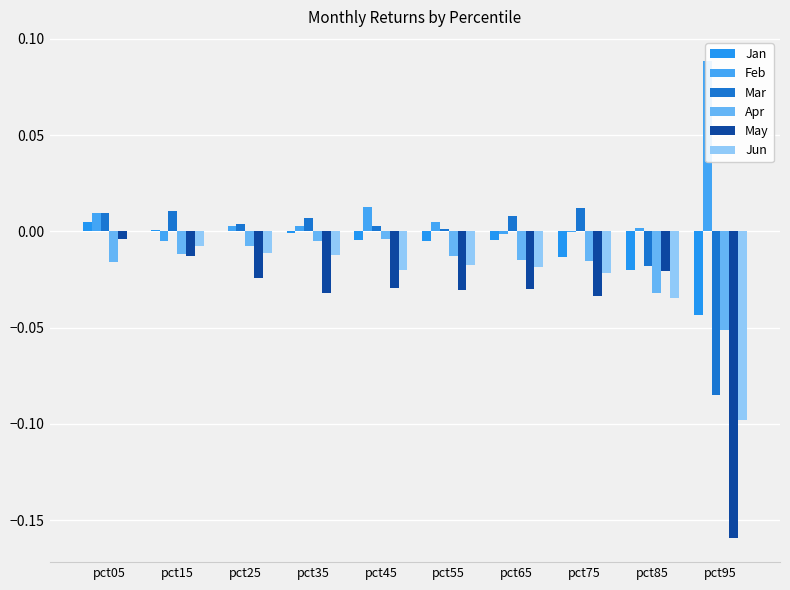

How many values in the Jan series are below 0?

7